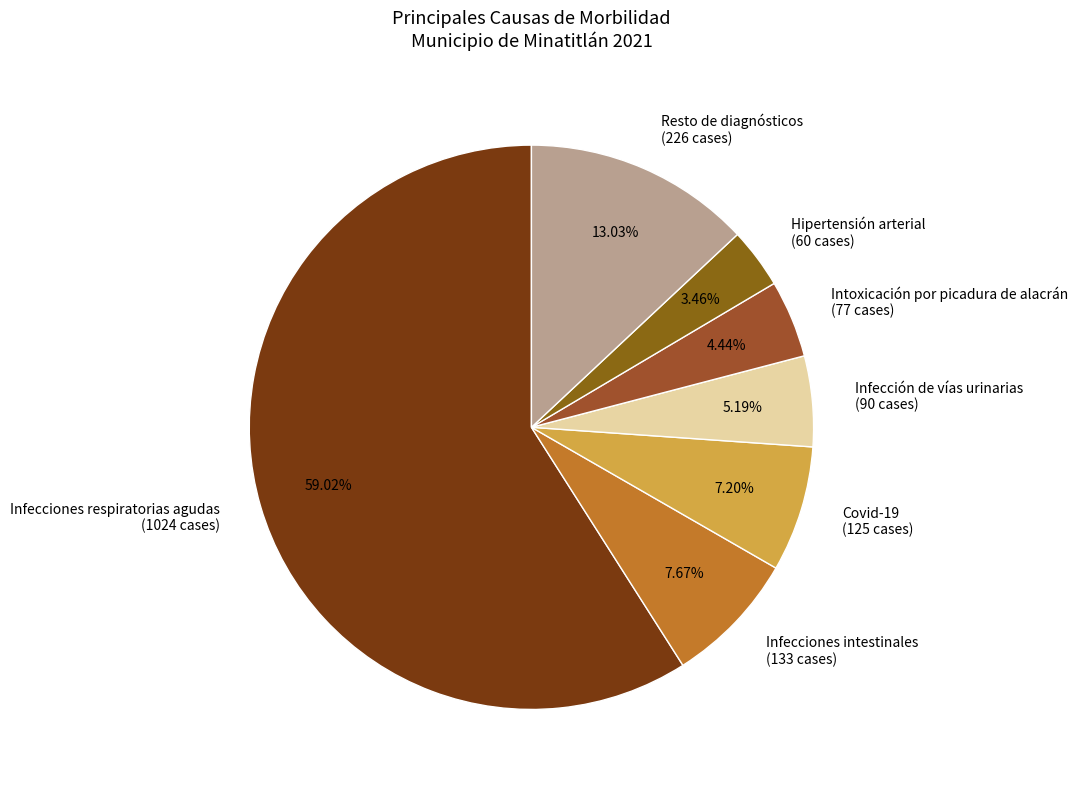

To the nearest percent, what is the average slice percentage?

14%